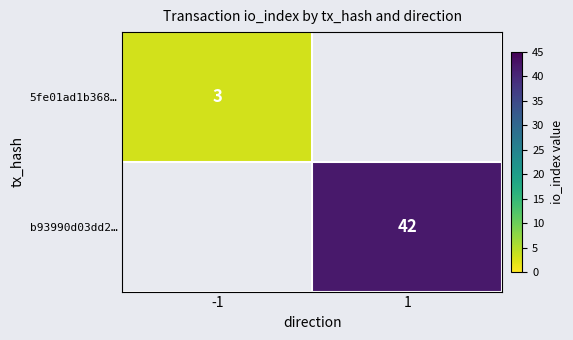

The b93990d03dd2… series shows 72 at 1. True or false?

False